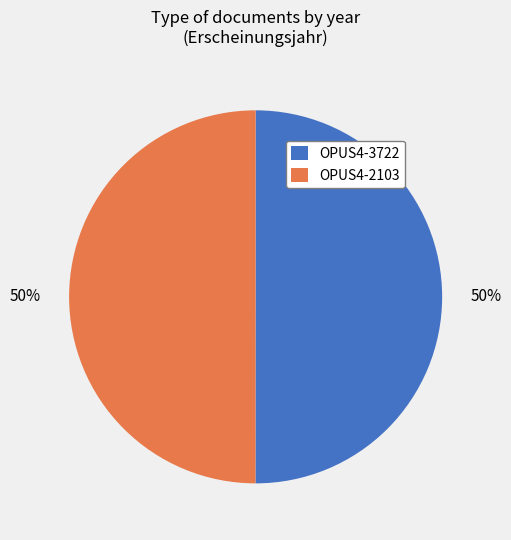

What is the ratio of the value at OPUS4-2103 to the value at OPUS4-3722?

1.0